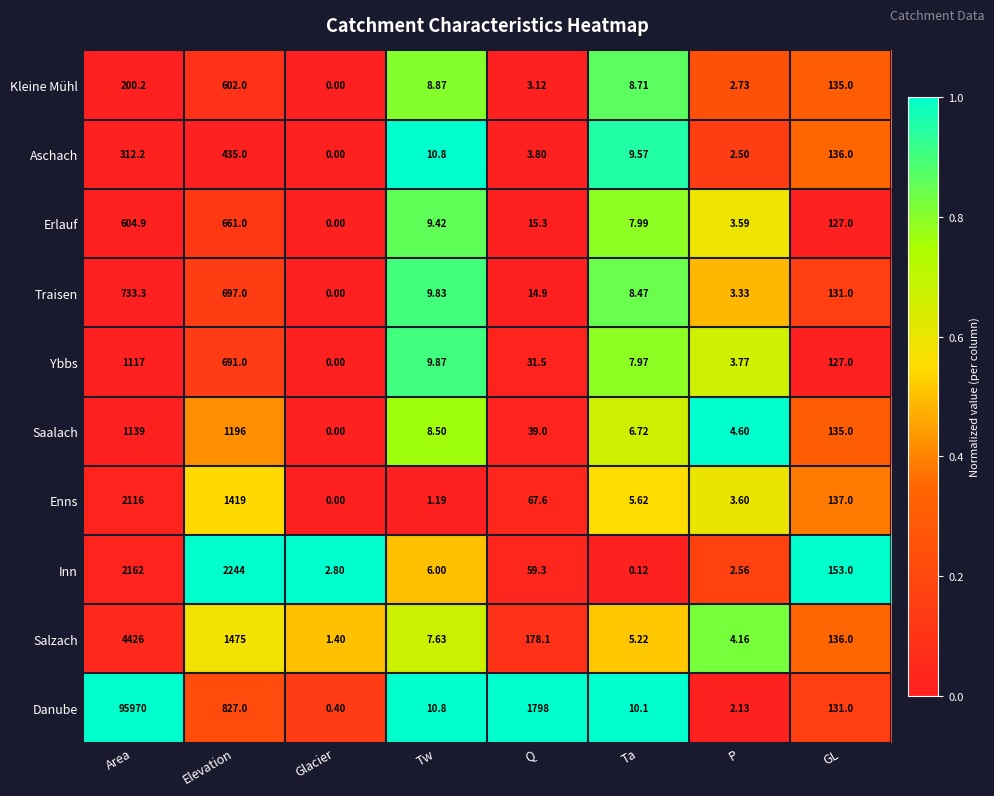

Which series has the largest range (max minus min)?

Danube